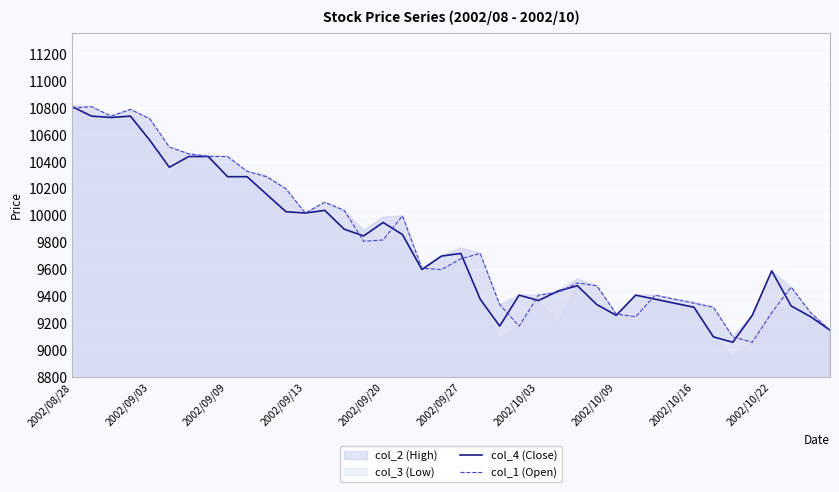

At which label does col_4 (Close) first exceed 9700?

2002/08/28